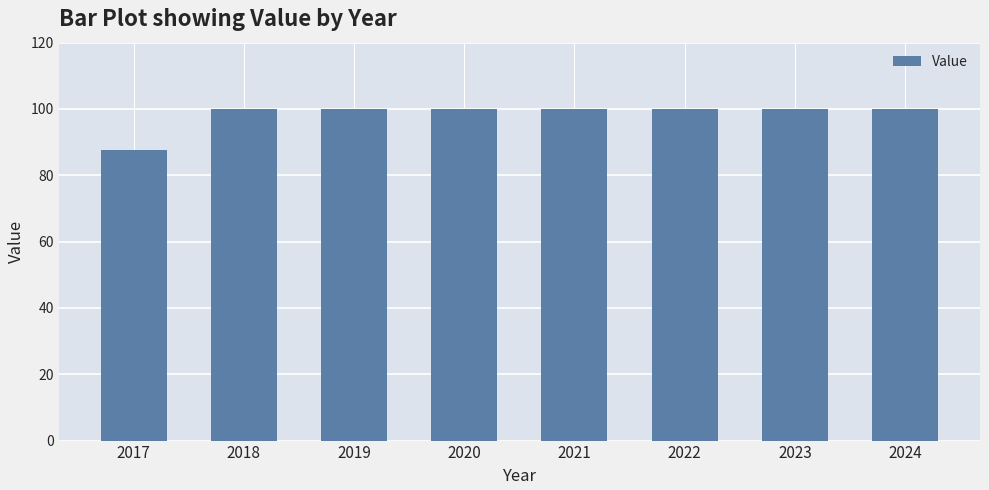

Is it true that the value at 2023 is 100.0?

True